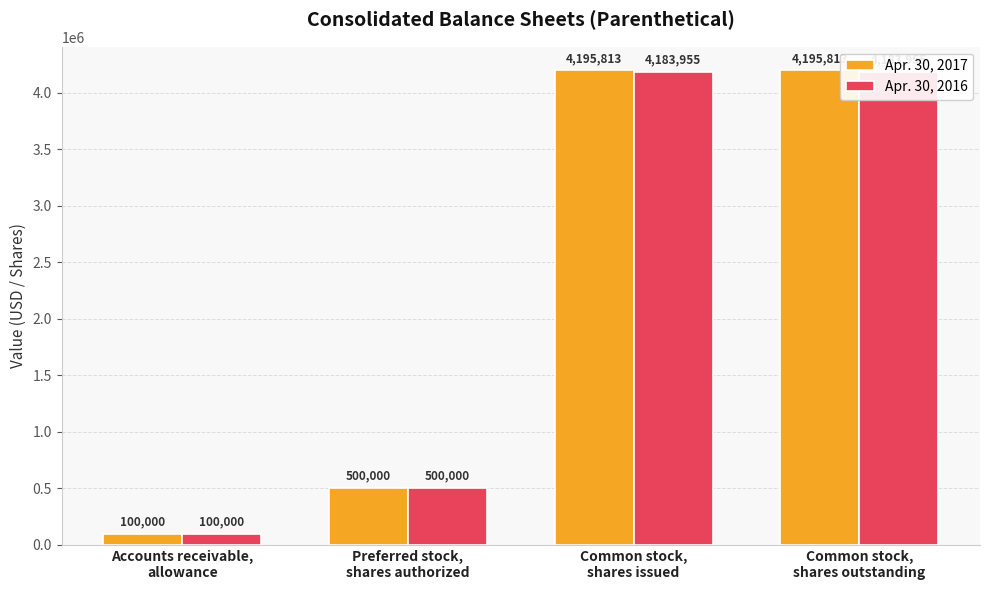

True or false: Apr. 30, 2016 has a value of 500000 at Preferred stock,
shares authorized.

True